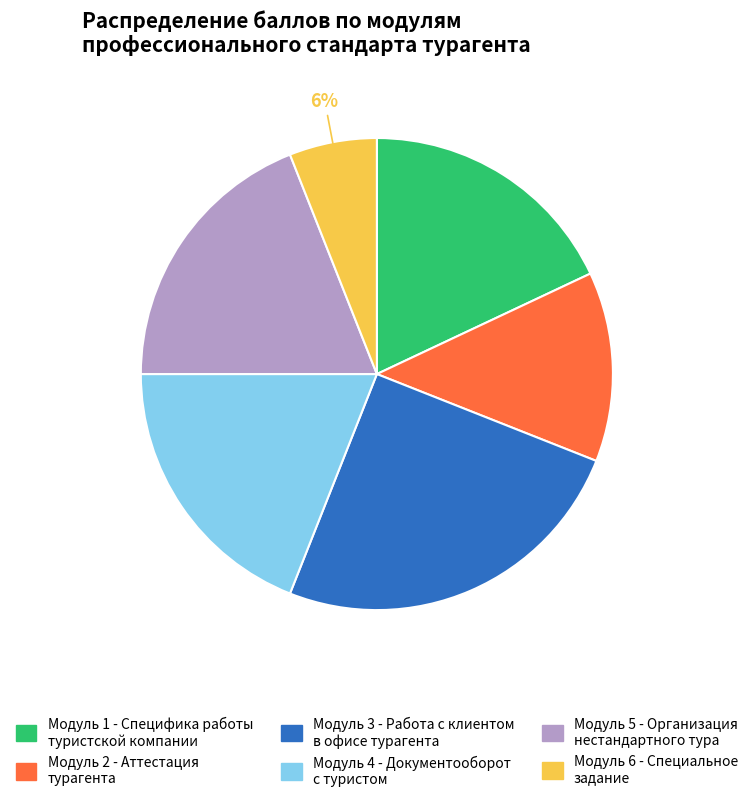

Which category has the biggest portion of the pie?

Модуль 3